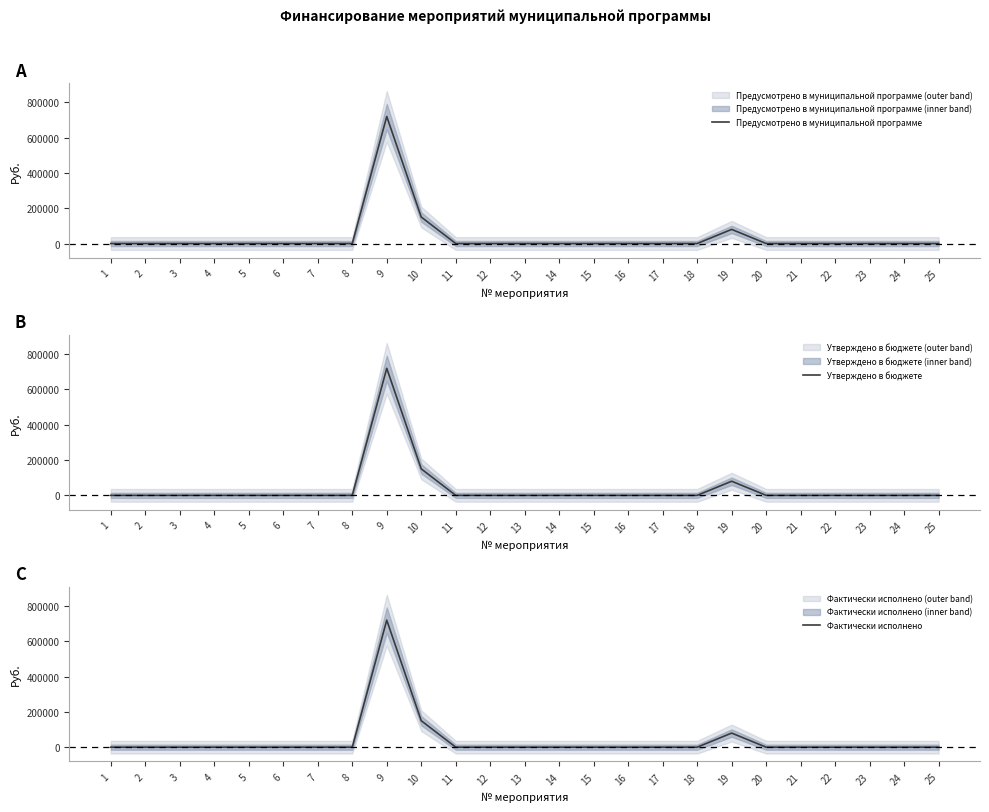

At which category is the sum across all series the highest?

9